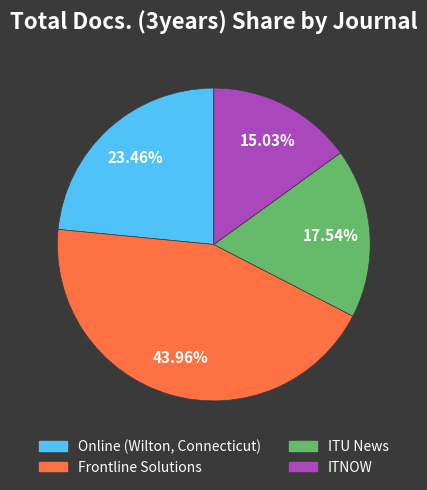

What portion of the pie excludes Online (Wilton, Connecticut)?

76.5%